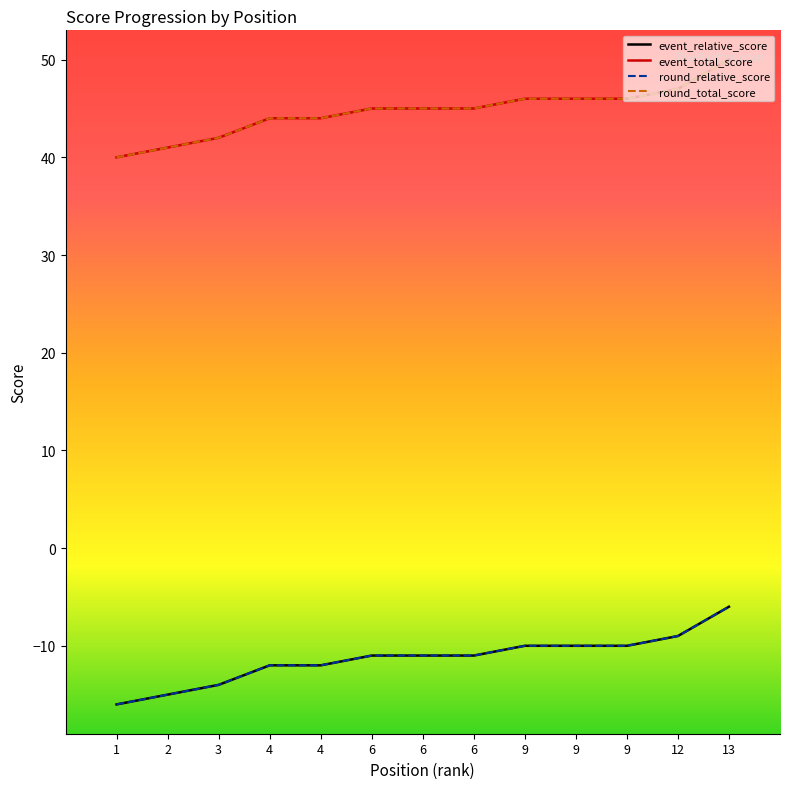

How many lines are shown in the chart?

4